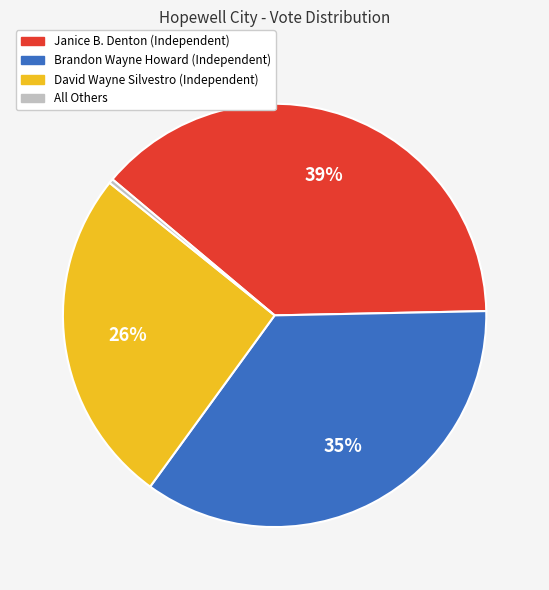

How many segments does this pie chart have?

4